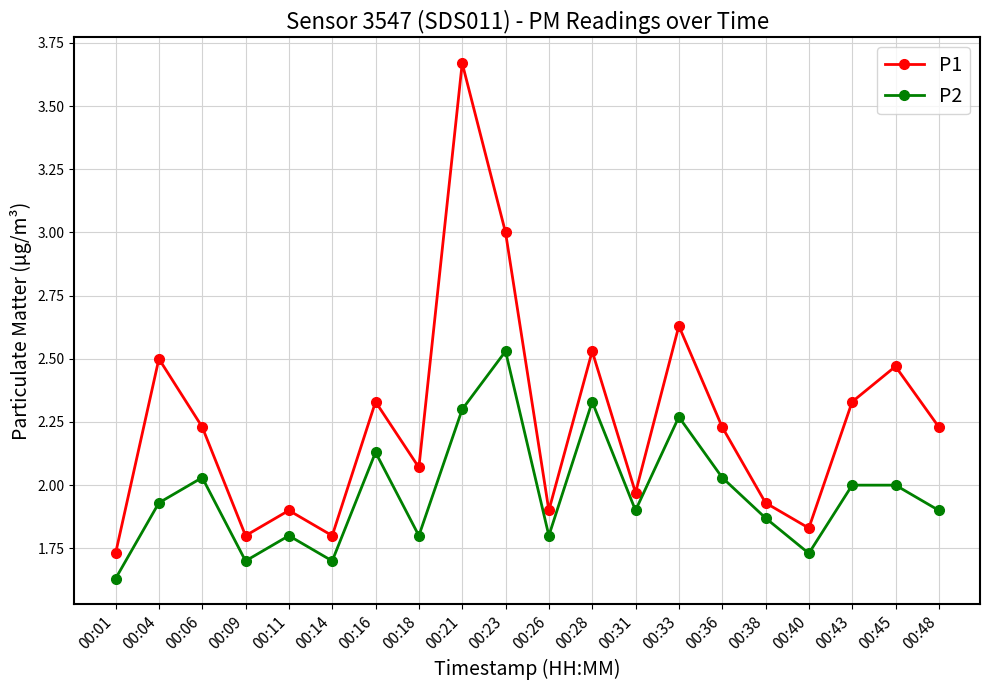

Is the value of P2 at 00:26 greater than the value of P1 at 00:31?

No